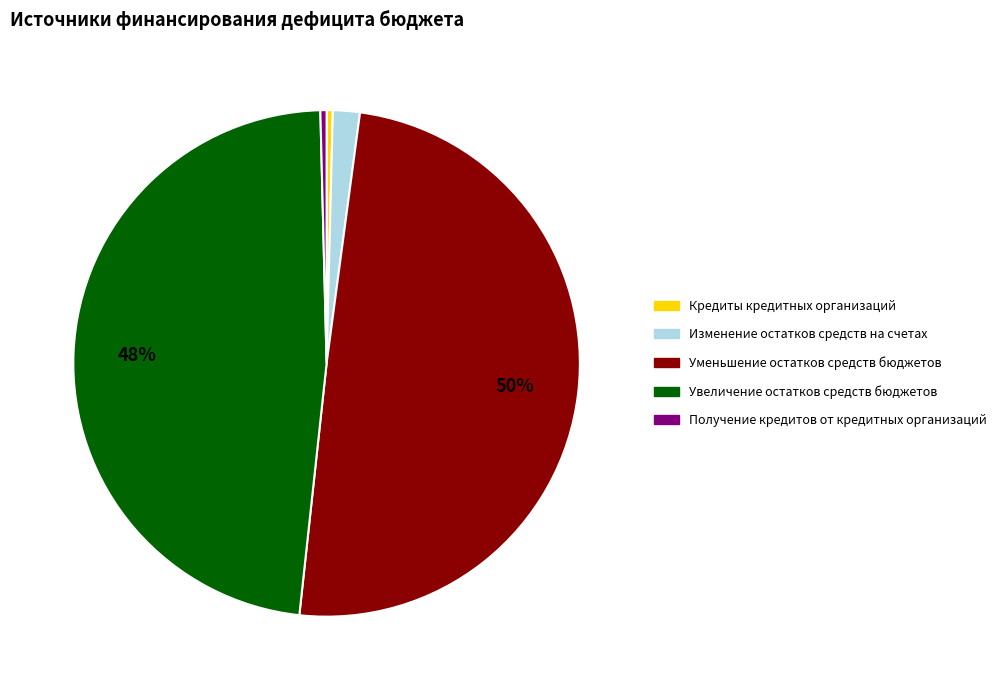

Does Кредиты кредитных организаций represent more than half of the total?

No